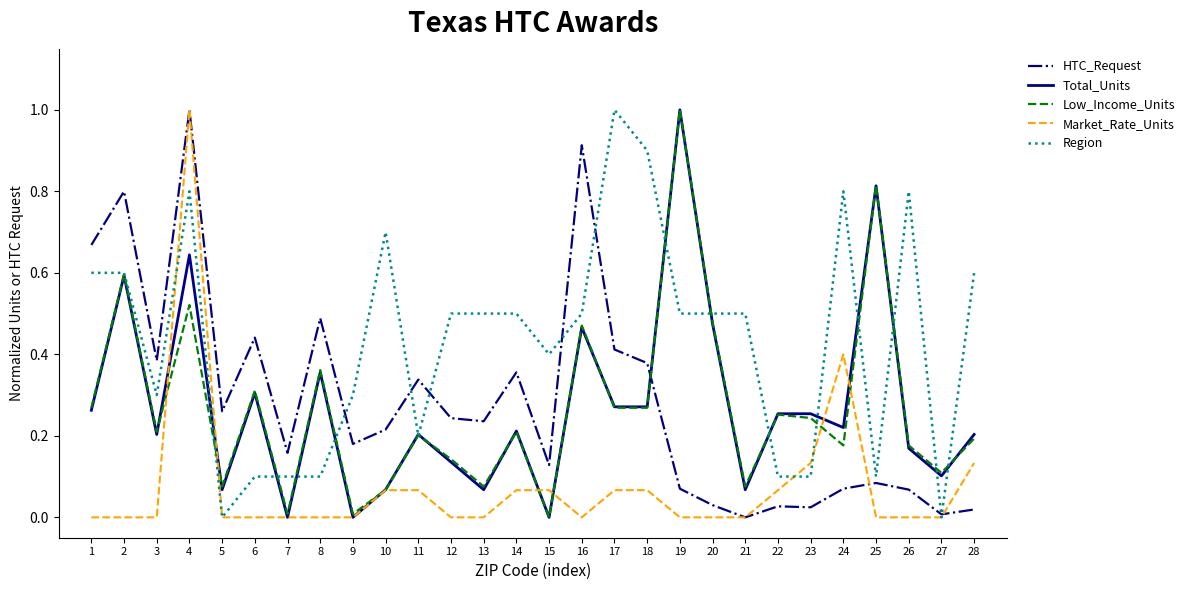

What is the maximum value shown in the chart?

1.0